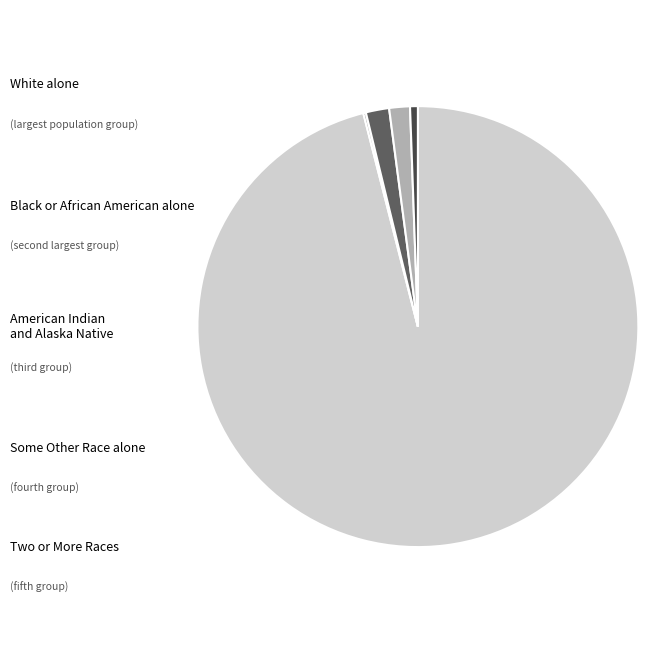

To the nearest percent, what portion does American Indian and Alaska Native represent?

2%